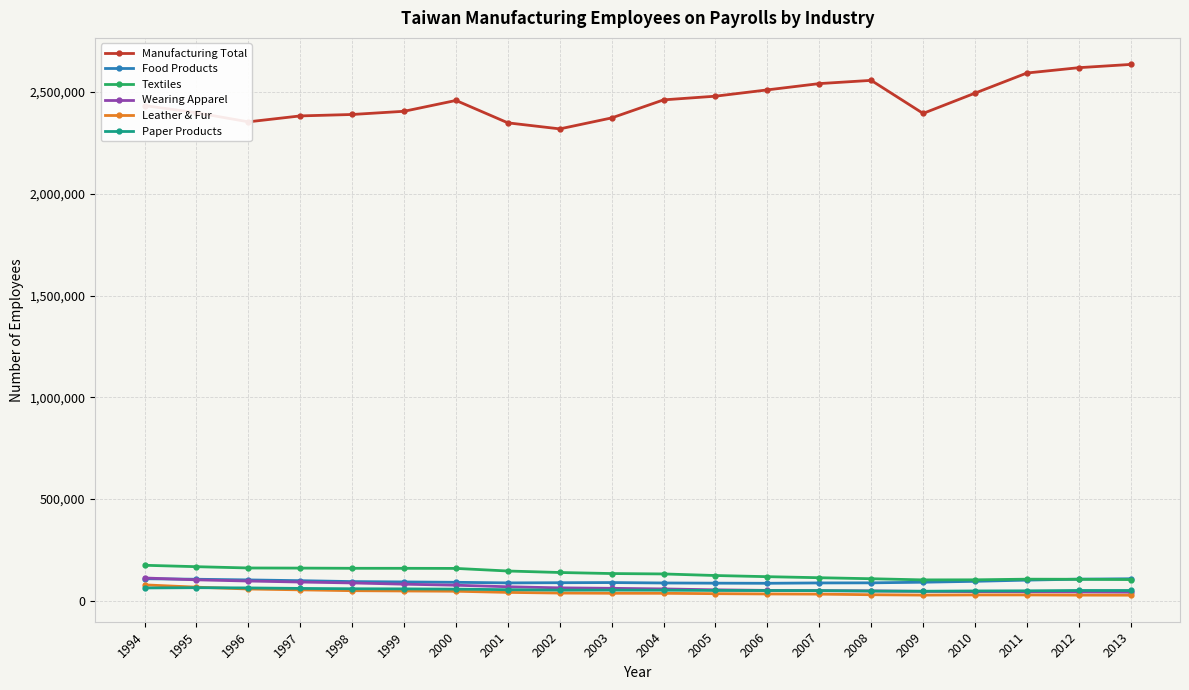

What is the value of the Leather & Fur point at the 15th from the left?

30165